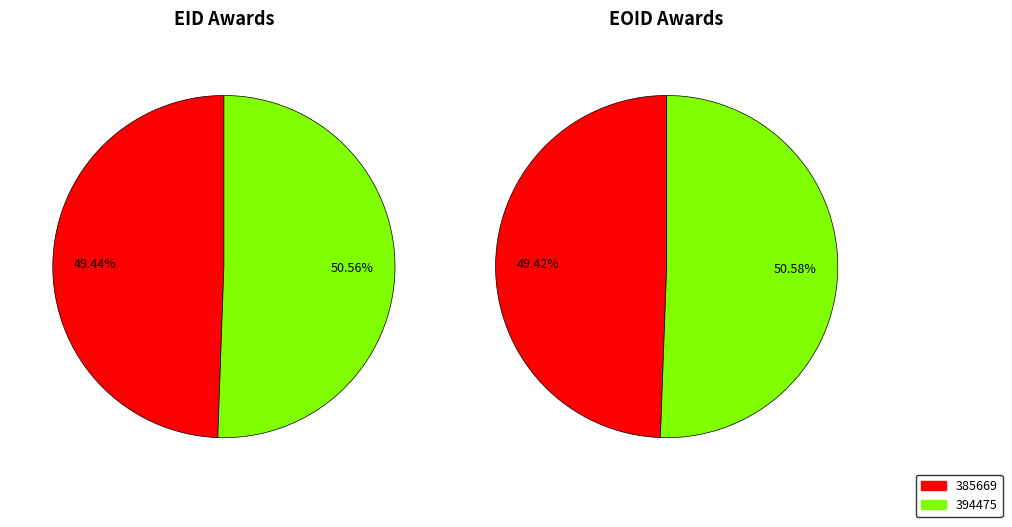

What percentage is NOT represented by 394475?

49.4%